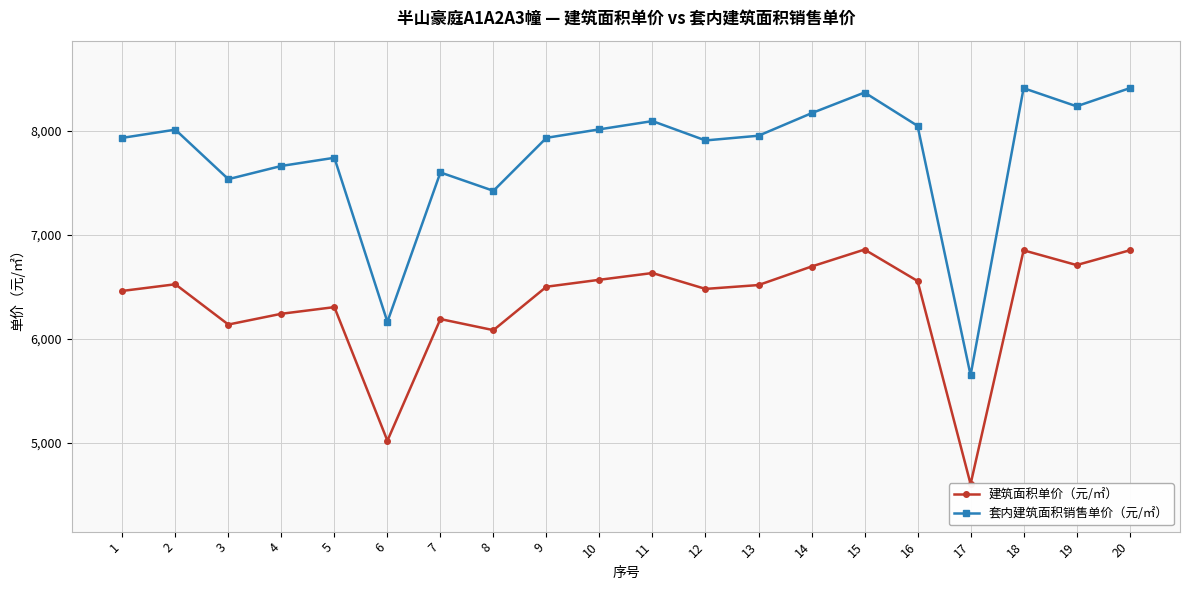

How many values in the 建筑面积单价（元/㎡） series exceed 6514?

10